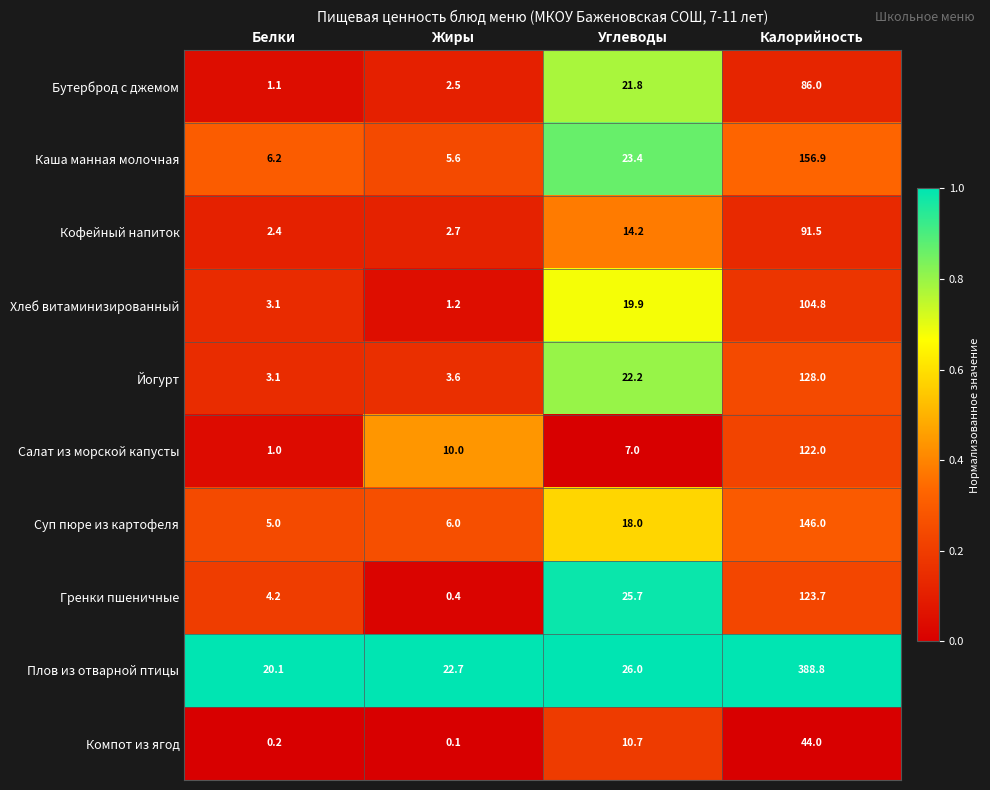

What is the greatest value displayed?

388.8